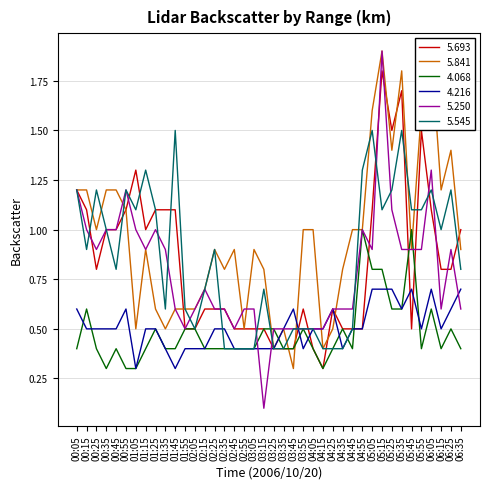

What is the sum of the   4.216 values at 02:55 and 04:35?

0.8